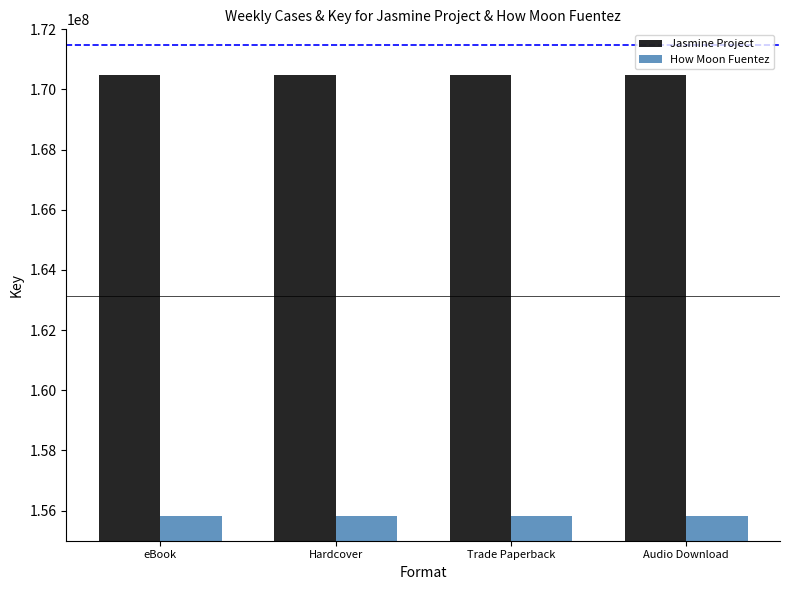

Is it true that How Moon Fuentez equals 155808119 at Hardcover?

True